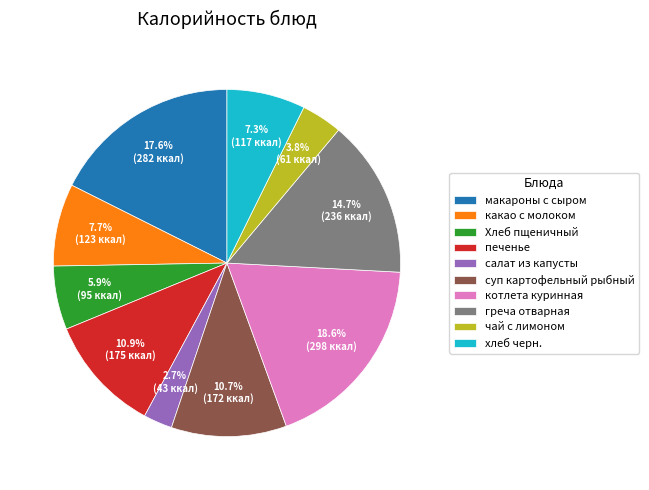

Does any single category account for the majority?

No